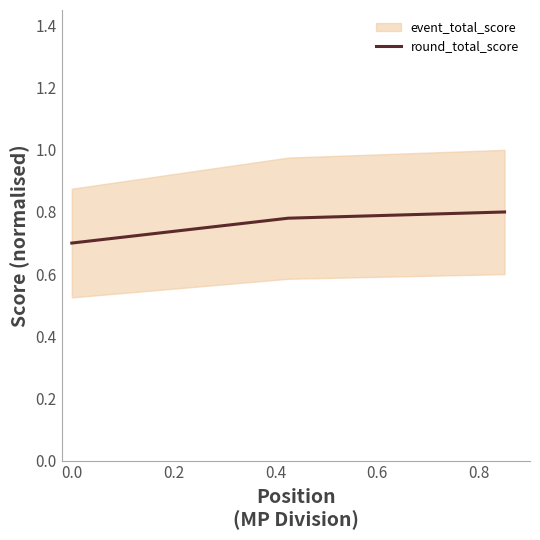

Does the chart display data point markers on the line(s)?

No